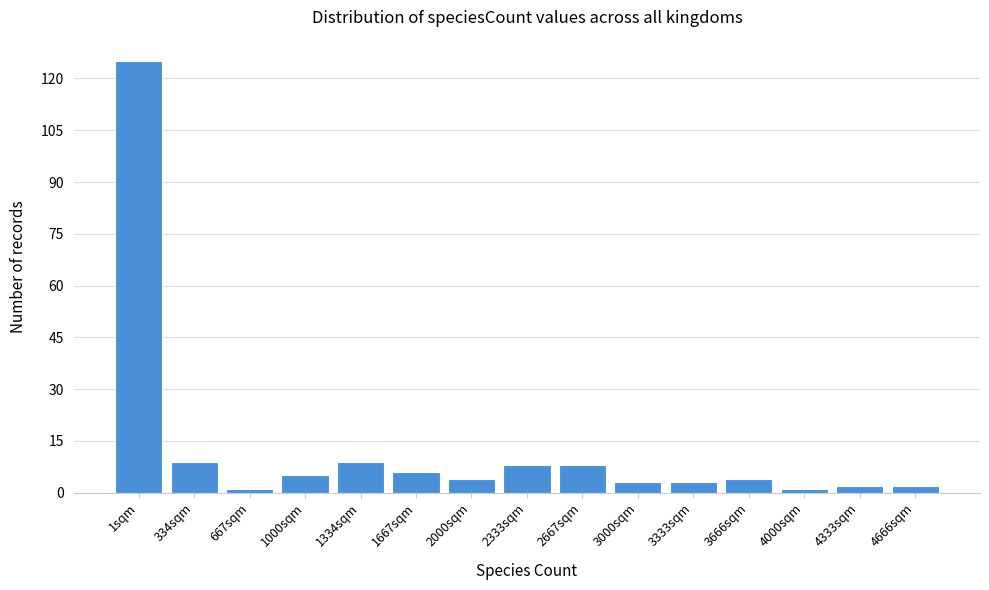

Reading left to right, what are all the values shown in this chart?

1sqm=125	334sqm=9	667sqm=1	1000sqm=5	1334sqm=9	1667sqm=6	2000sqm=4	2333sqm=8	2667sqm=8	3000sqm=3	3333sqm=3	3666sqm=4	4000sqm=1	4333sqm=2	4666sqm=2